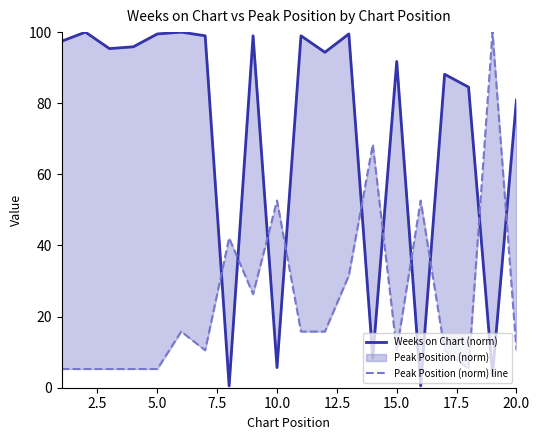

Is it true that Peak Position (norm) line equals 7.7 at 7.5?

False